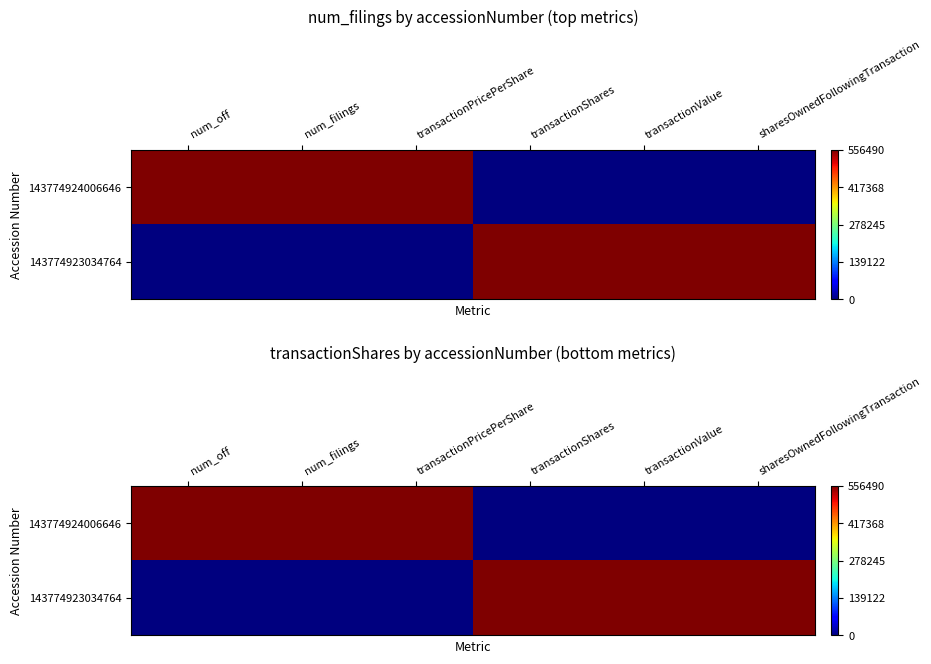

Count the number of categories in the chart.

6